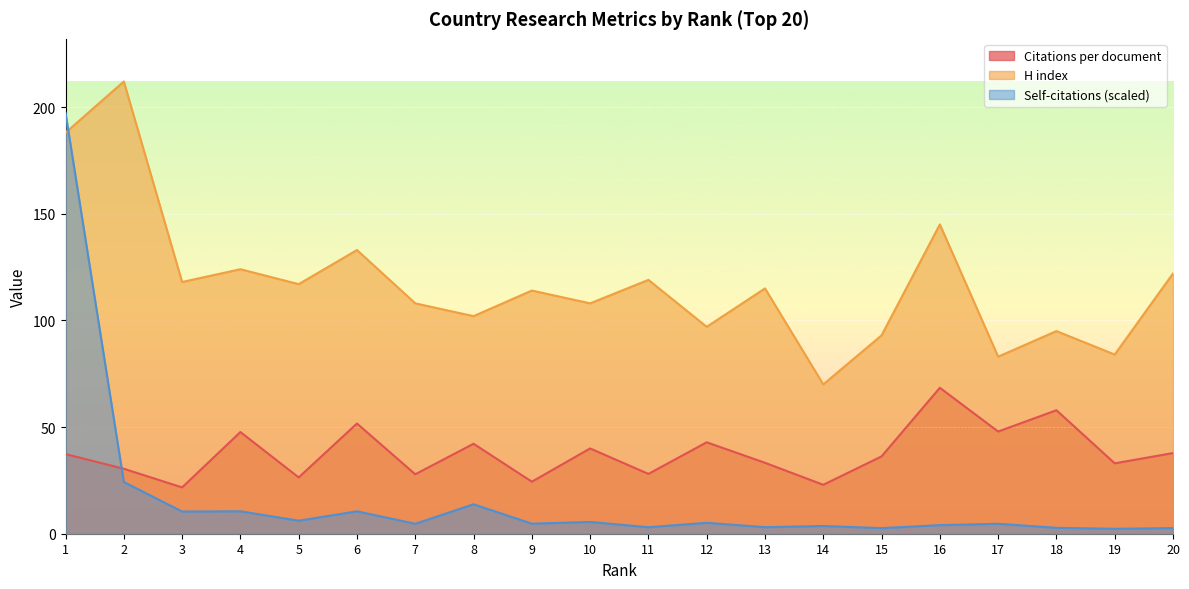

At which category does H index reach its first local peak?

2